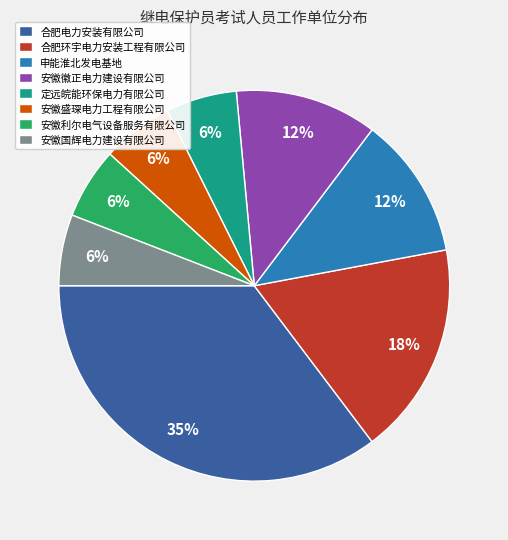

Does any single category account for the majority?

No